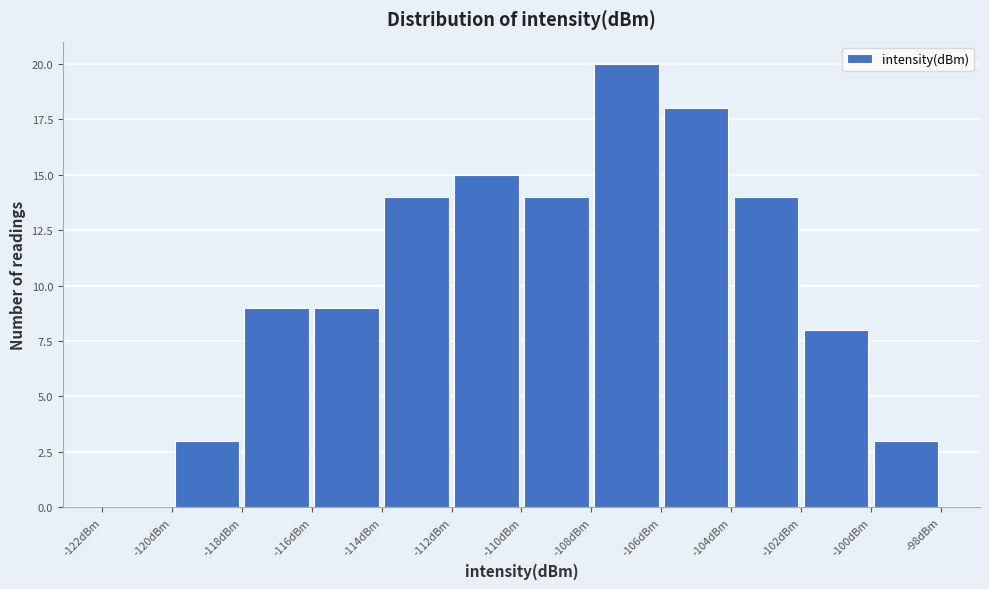

How tall is the bar that spans -108 to -106 on the x-axis? The values are not printed on the chart, so give them approximately, as read against the axis.

20